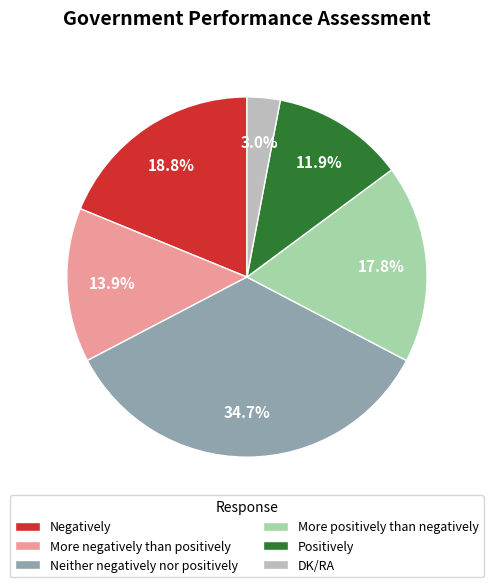

Count the number of slices in the pie.

6